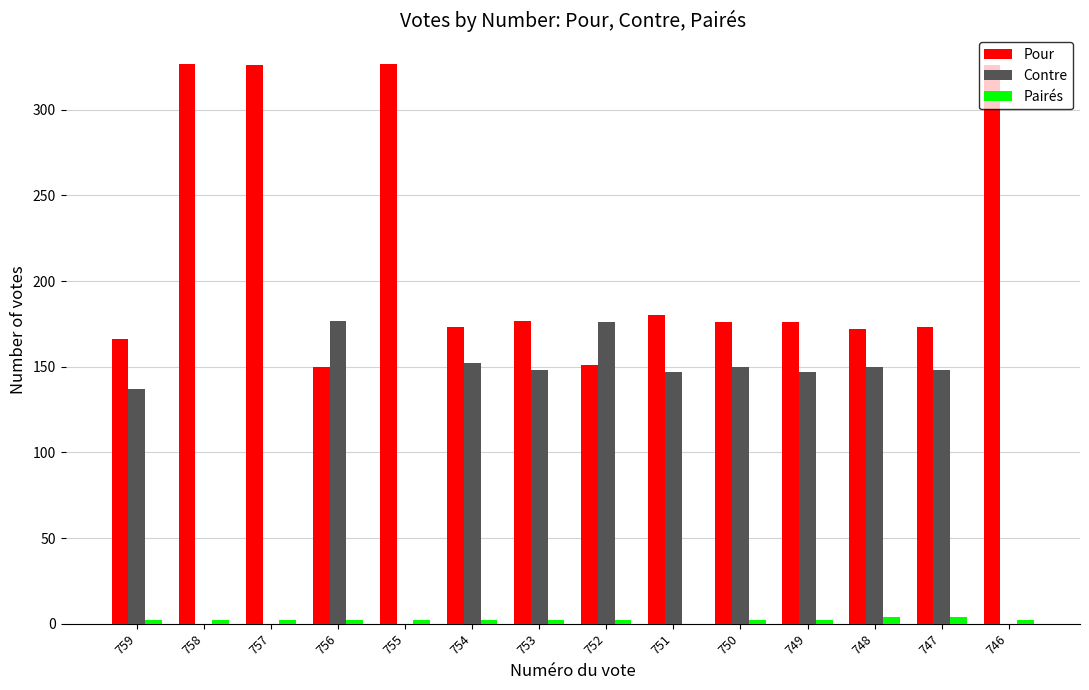

What is the sum of all Pour values?

3000